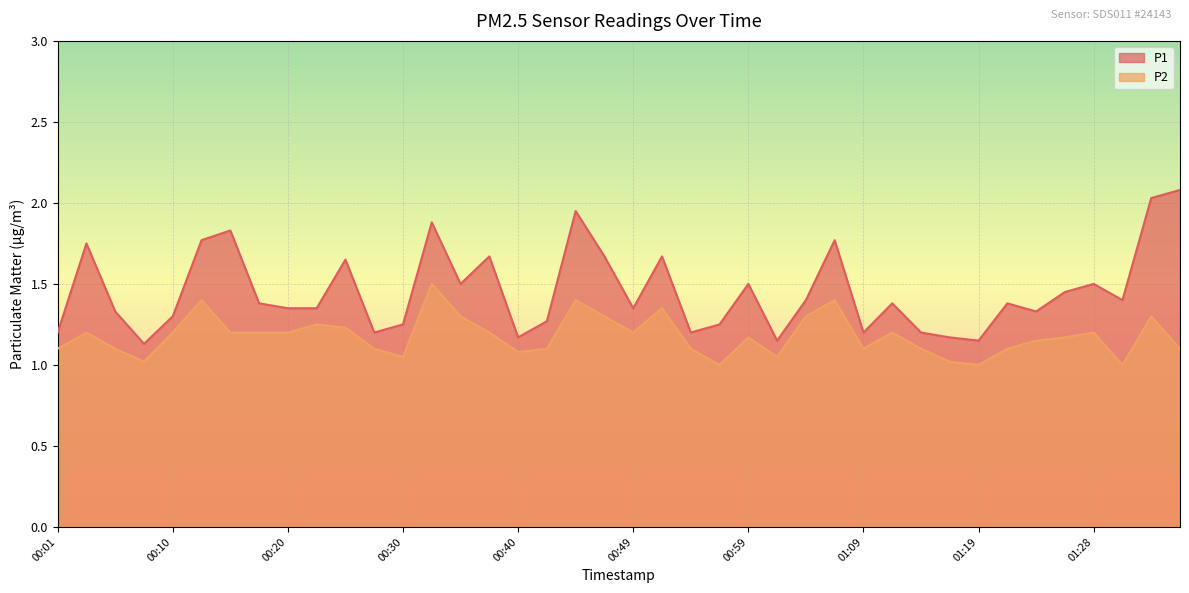

What is the sum of the P1 values at 00:59 and 00:32?

3.4